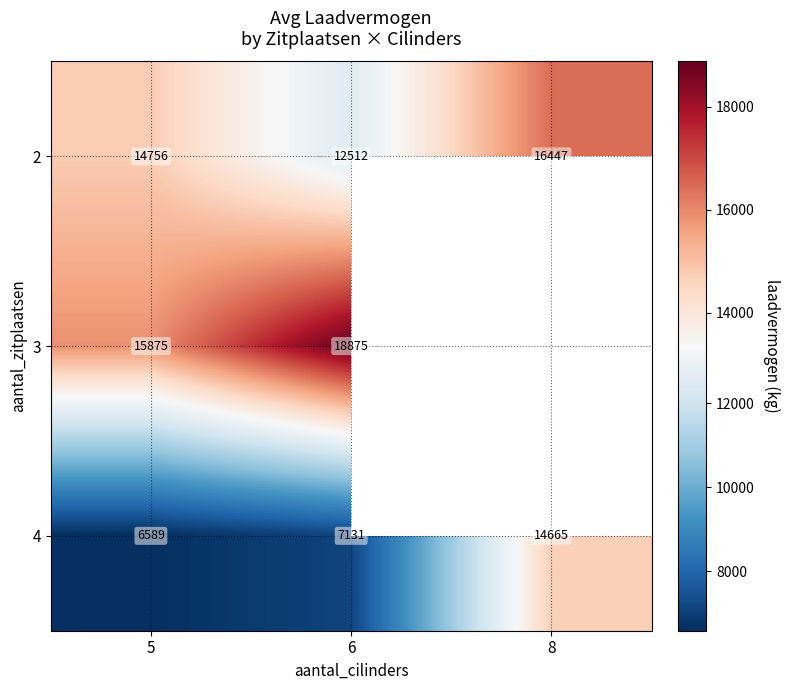

Read the 2 value at 8, to the nearest 10.

16450